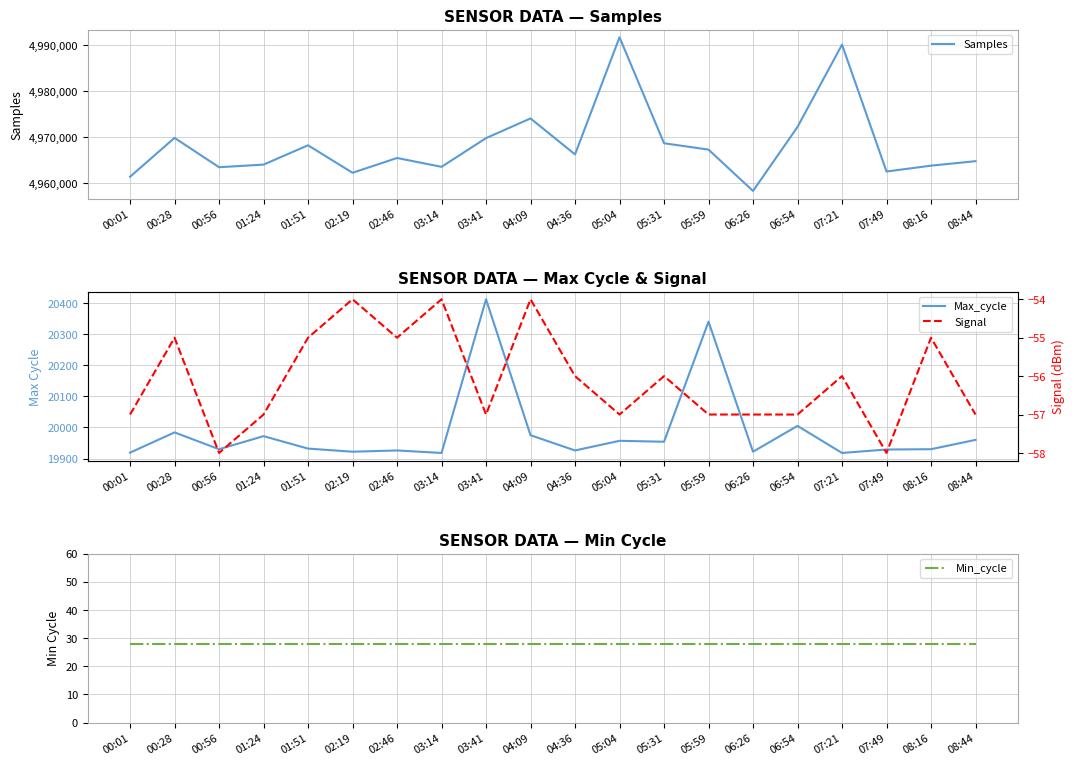

What is the maximum value shown in the chart?

4991664